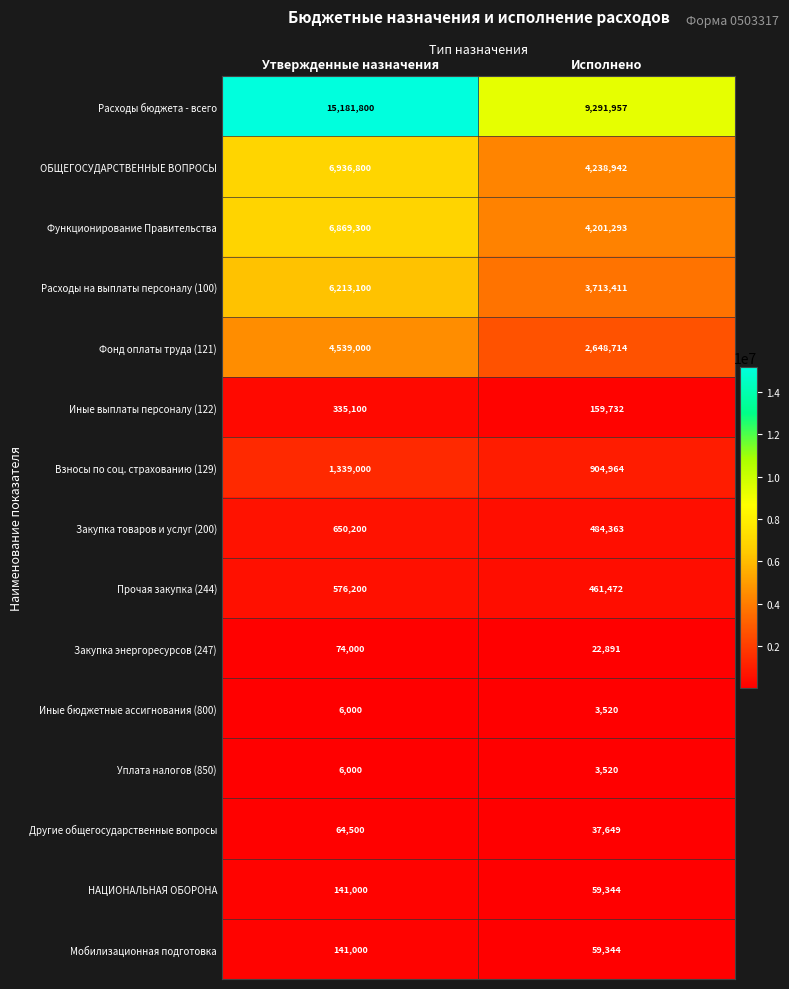

True or false: Иные бюджетные ассигнования (800) has a value of 1658 at Исполнено.

False